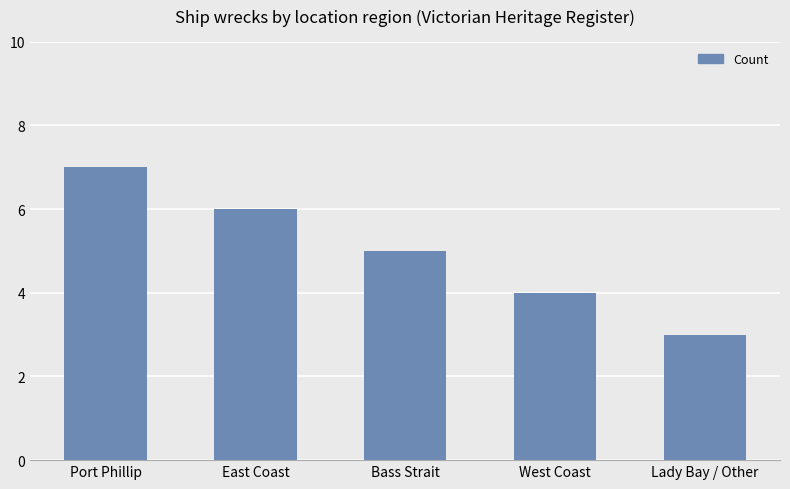

At which label is the value closest to 5?

Bass Strait